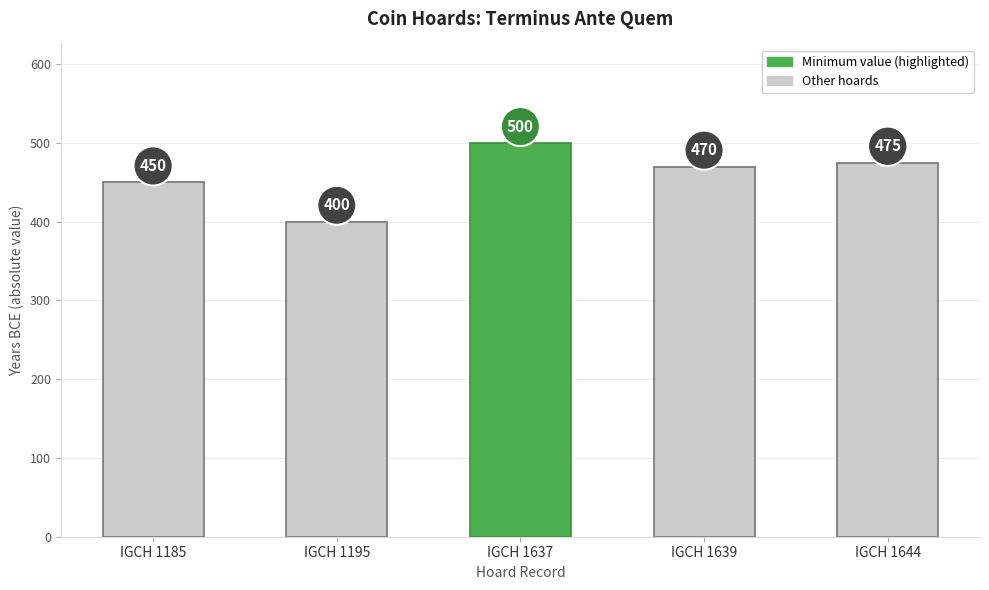

True or false: the data shows 475 at IGCH 1644.

True